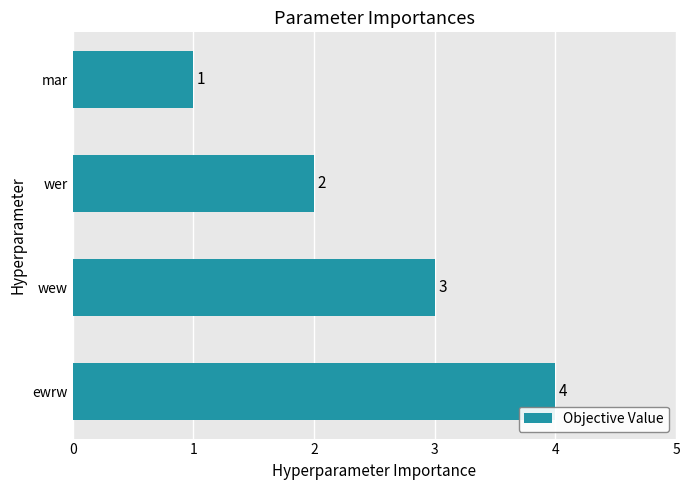

Which label corresponds to the largest value in the chart?

ewrw